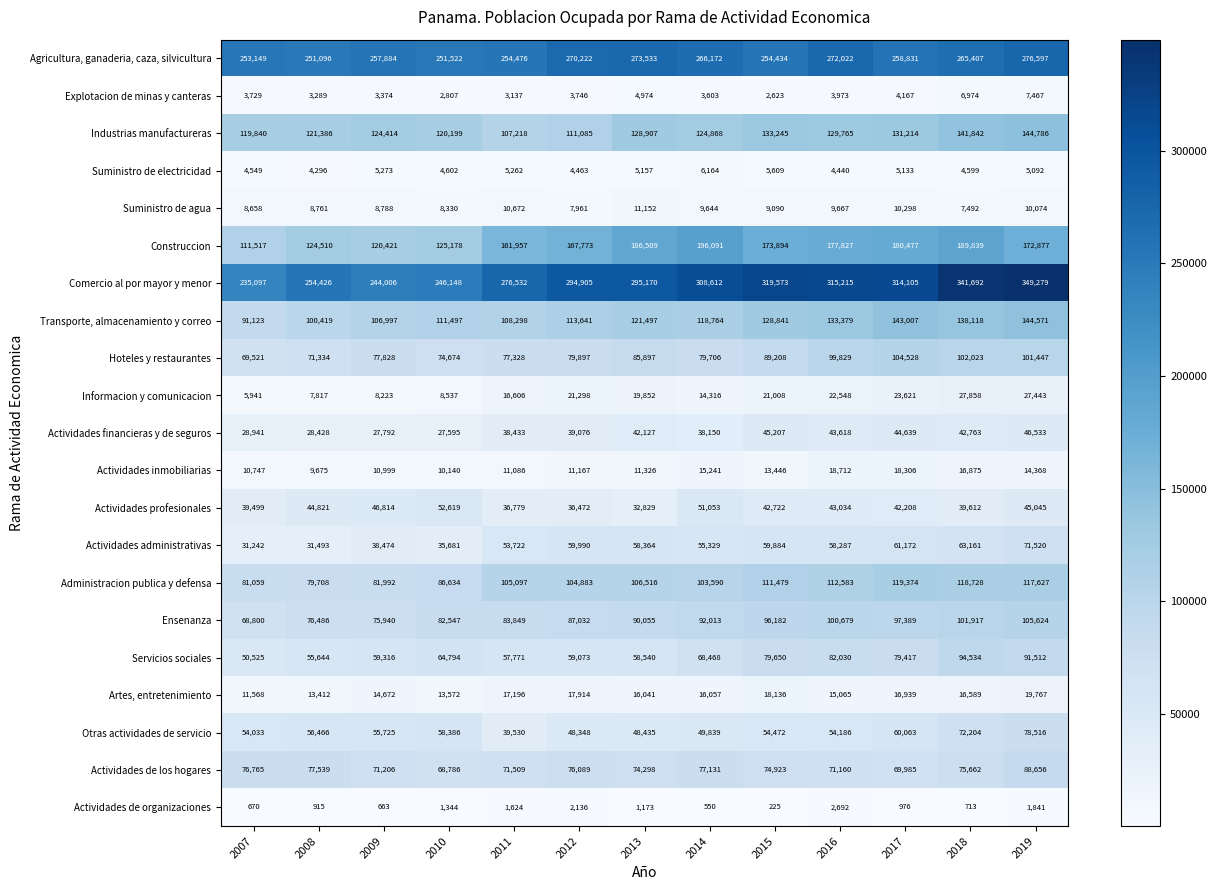

At which category is the sum across all series the highest?

2019